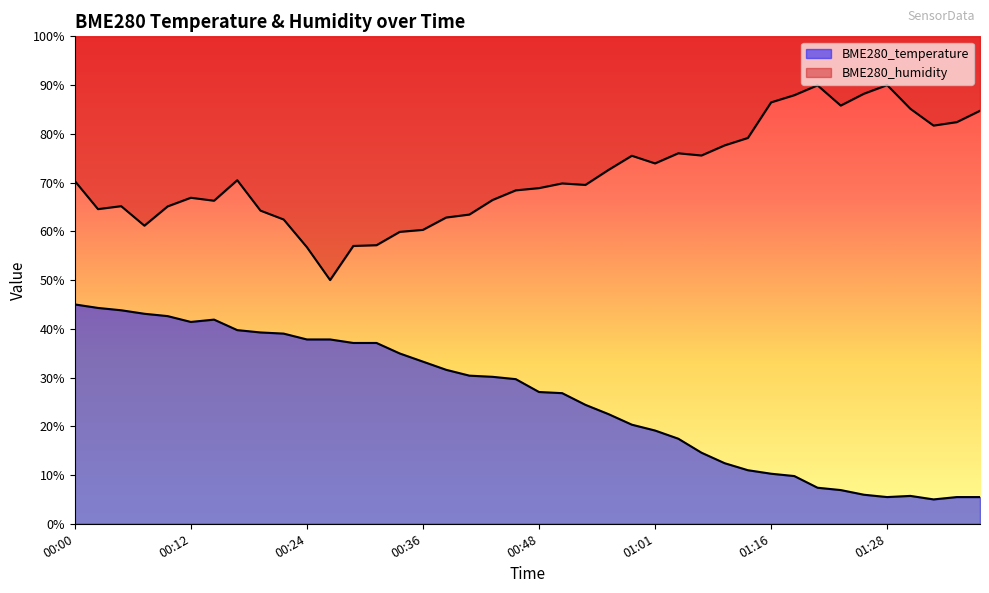

What is the smallest value displayed?

5.0